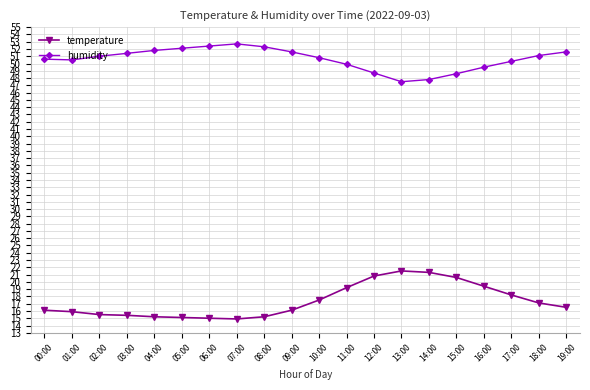

Which series has the widest spread of values?

temperature